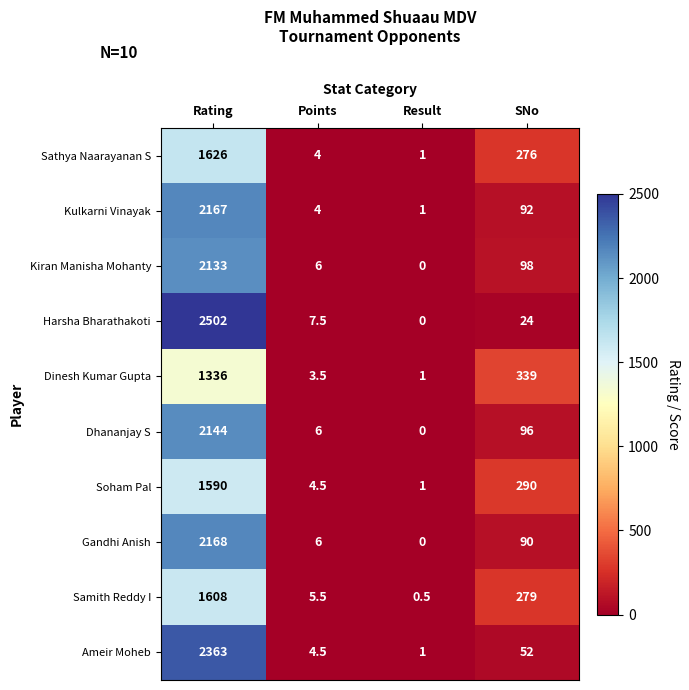

Between Rating and Points, which series saw the biggest shift?

Harsha Bharathakoti